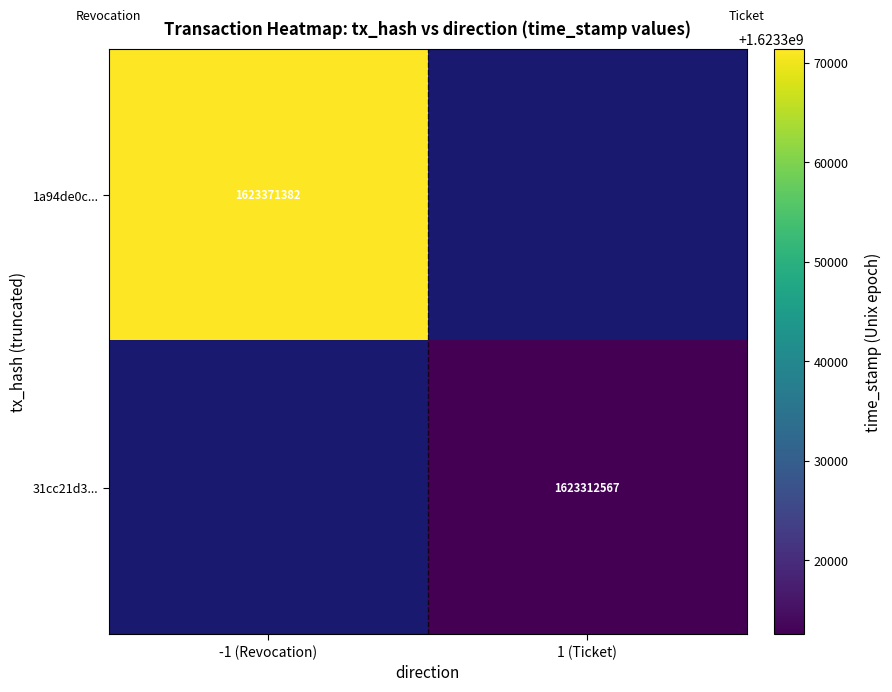

True or false: 31cc21d3... has a value of 2357902778 at 1 (Ticket).

False